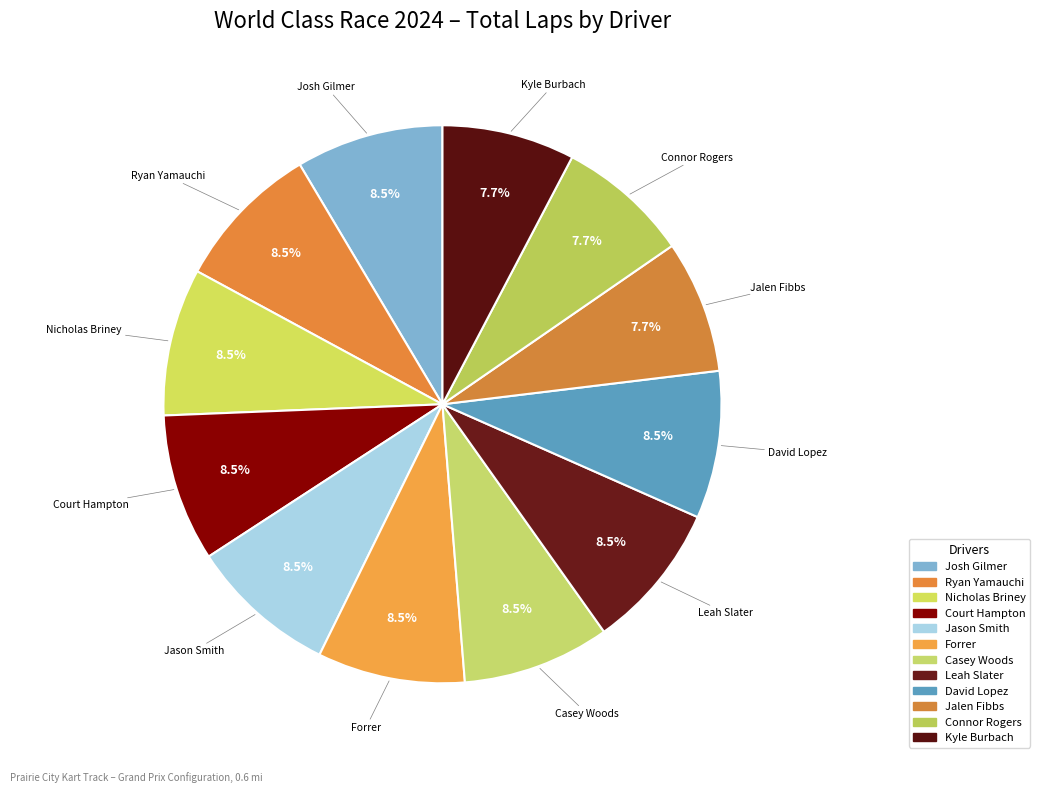

Does Jalen Fibbs account for over 50% of the chart?

No